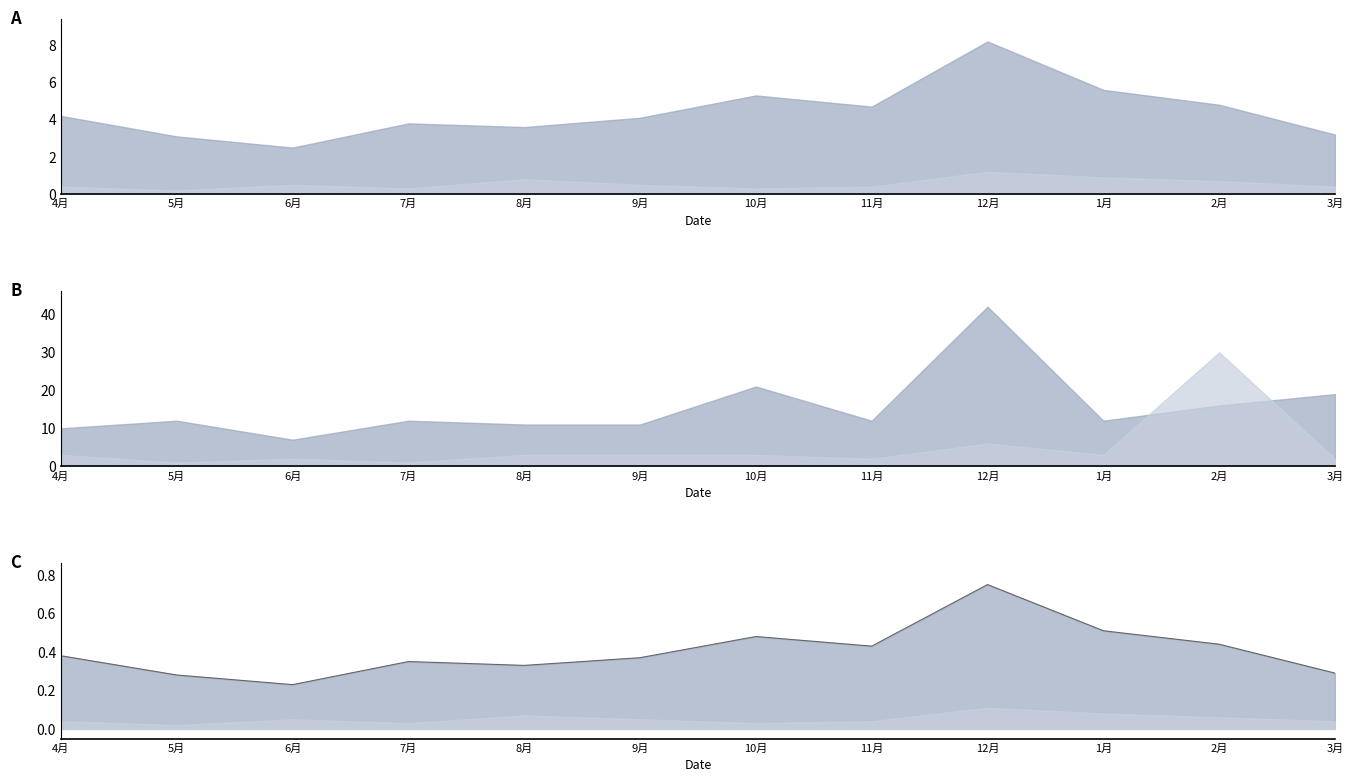

Reading right to left, what are all the values shown in this chart?

0.3	0.4	0.5	0.8	0.4	0.5	0.4	0.3	0.3	0.2	0.3	0.4